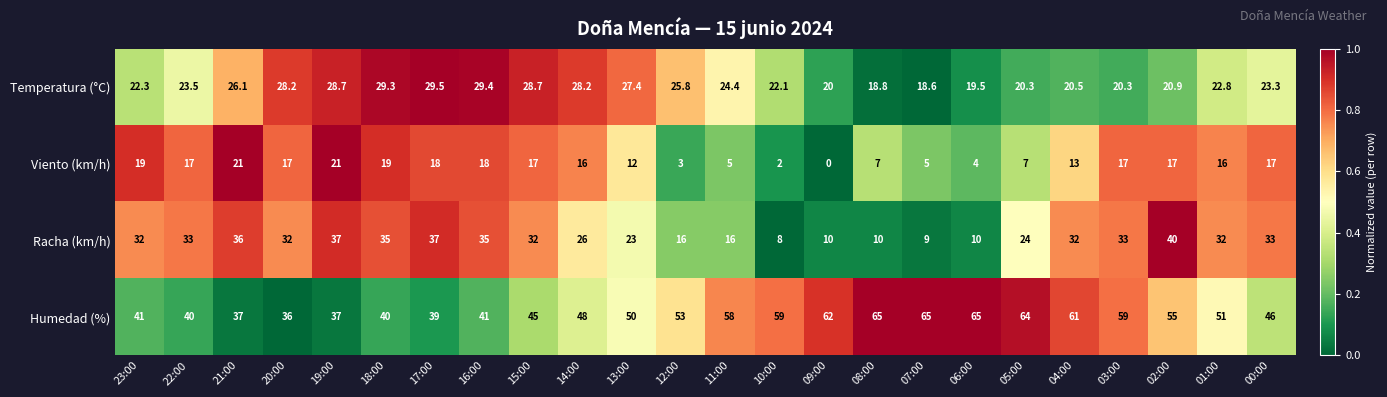

What is the sum of the Viento (km/h) values at 17:00 and 08:00?

25.0